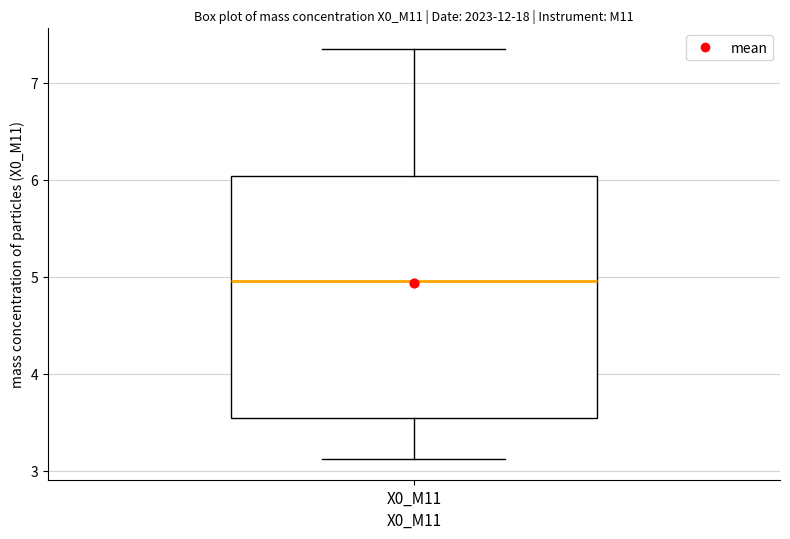

Transcribe this box plot: give where the median line is, the range the box spans, and where the two whiskers end, as read against the y-axis. The values are not printed on the chart, so give them approximately, as read against the axis.

median 5.0, box 3.5 to 6.0, whiskers 3.1 to 7.4